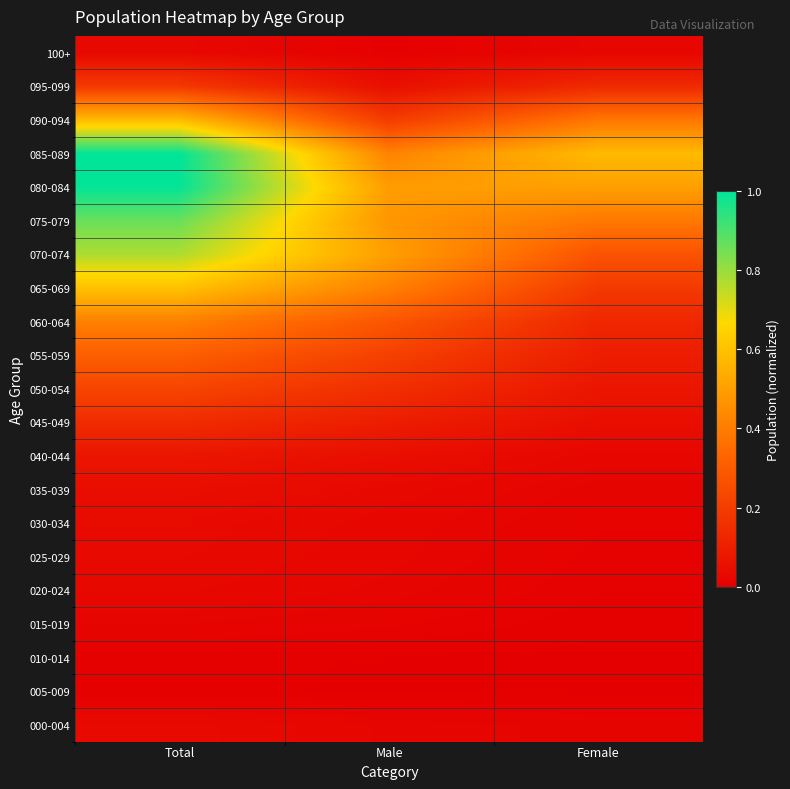

What is the total value across all series at Female?

2.9